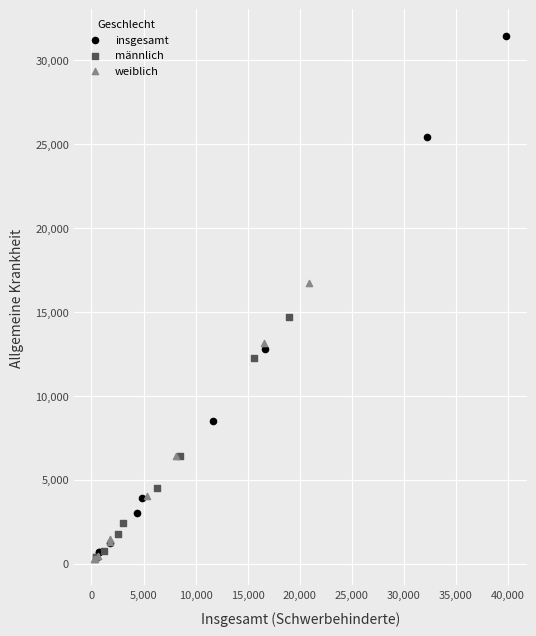

Which series has the largest Y range (max minus min)?

insgesamt